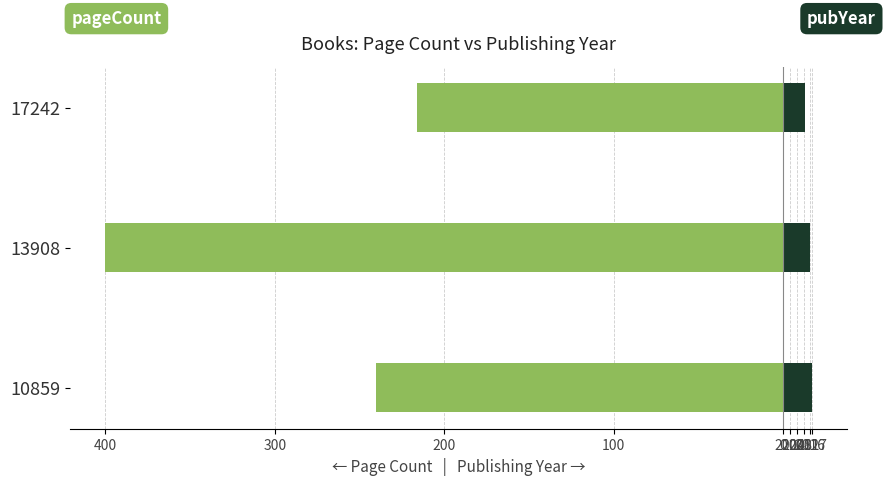

What is the value of the pageCount bar at the 3rd from the left?

-216